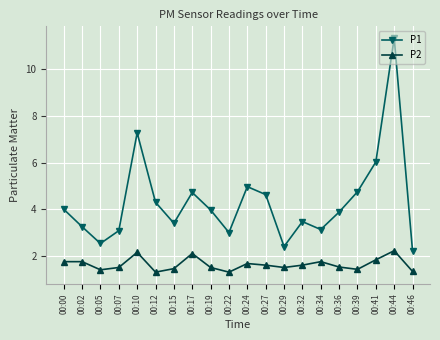

What is the sum of all P1 values?

86.3